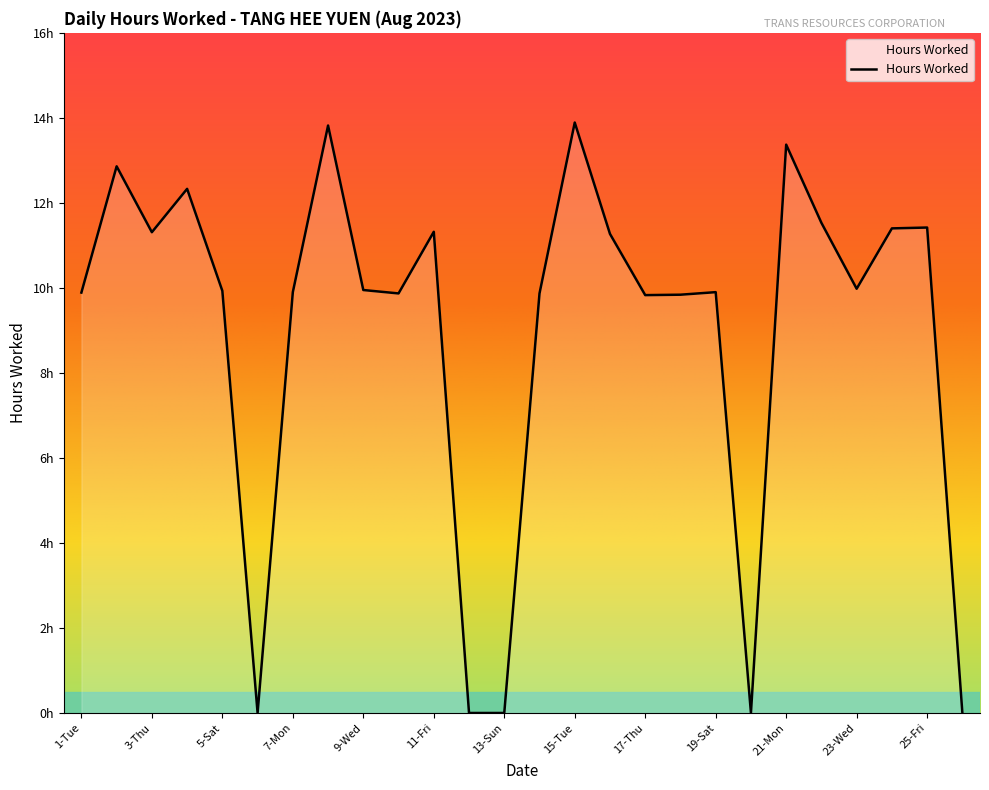

Does the chart have visible grid lines?

No